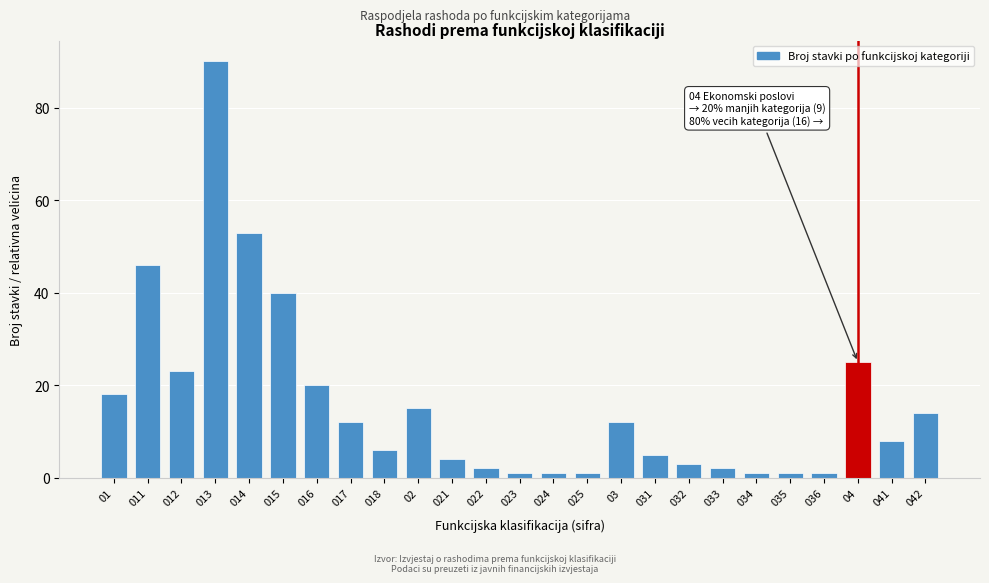

Reading left to right, transcribe all the data shown in this chart.

18	46	23	90	53	40	20	12	6	15	4	2	1	1	1	12	5	3	2	1	1	1	25	8	14